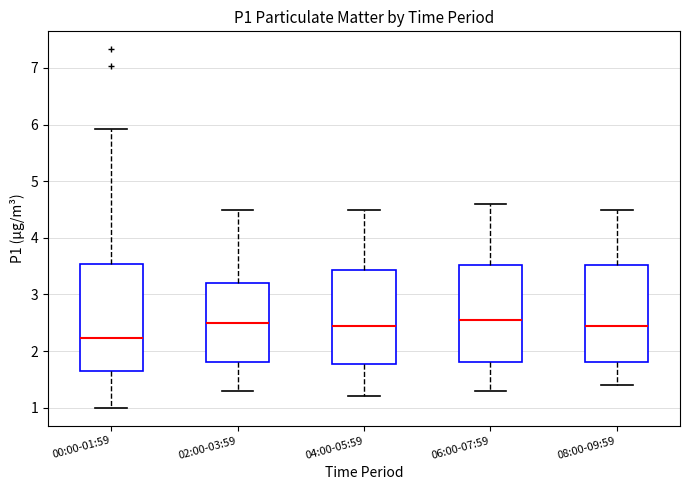

Comparing the boxes themselves (not the whiskers), which one is the tallest?

00:00-01:59